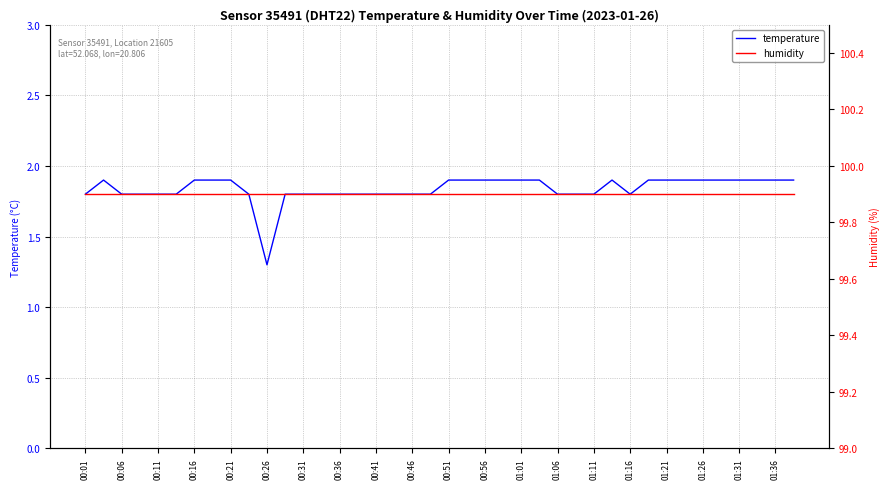

List the series in order of their overall mean, highest first.

humidity, temperature